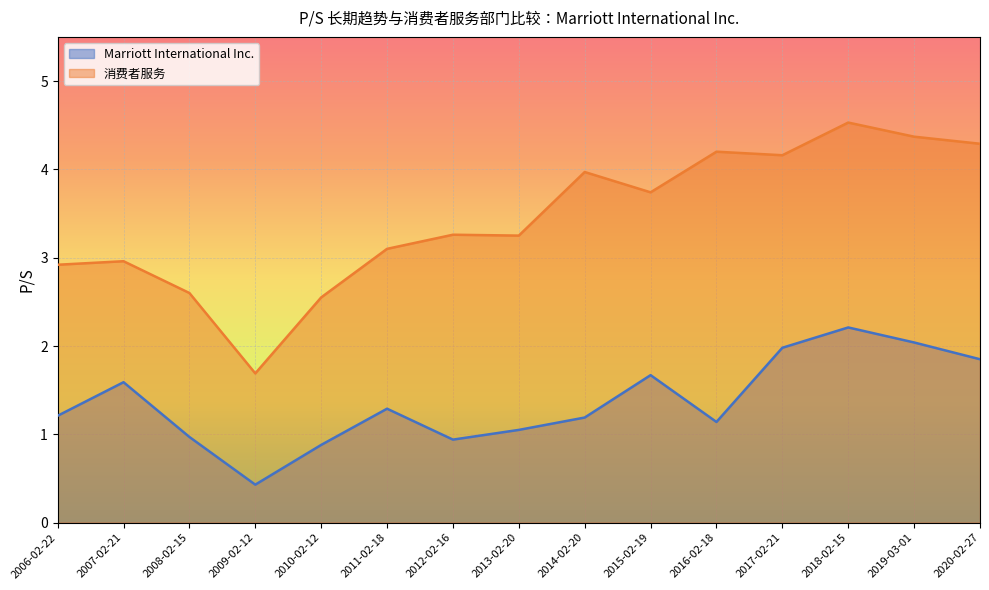

What is the smallest value displayed?

0.4